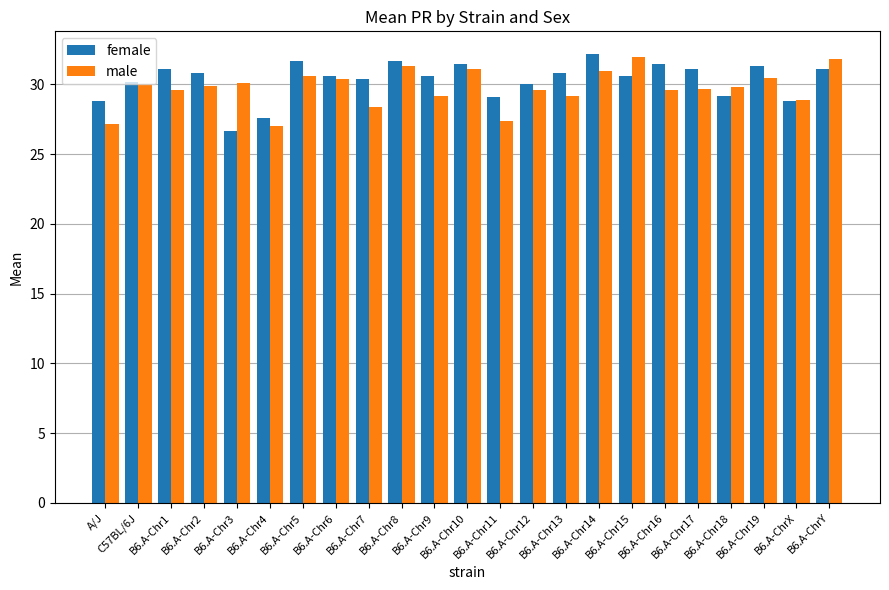

List the series in order of their overall mean, lowest first.

male, female